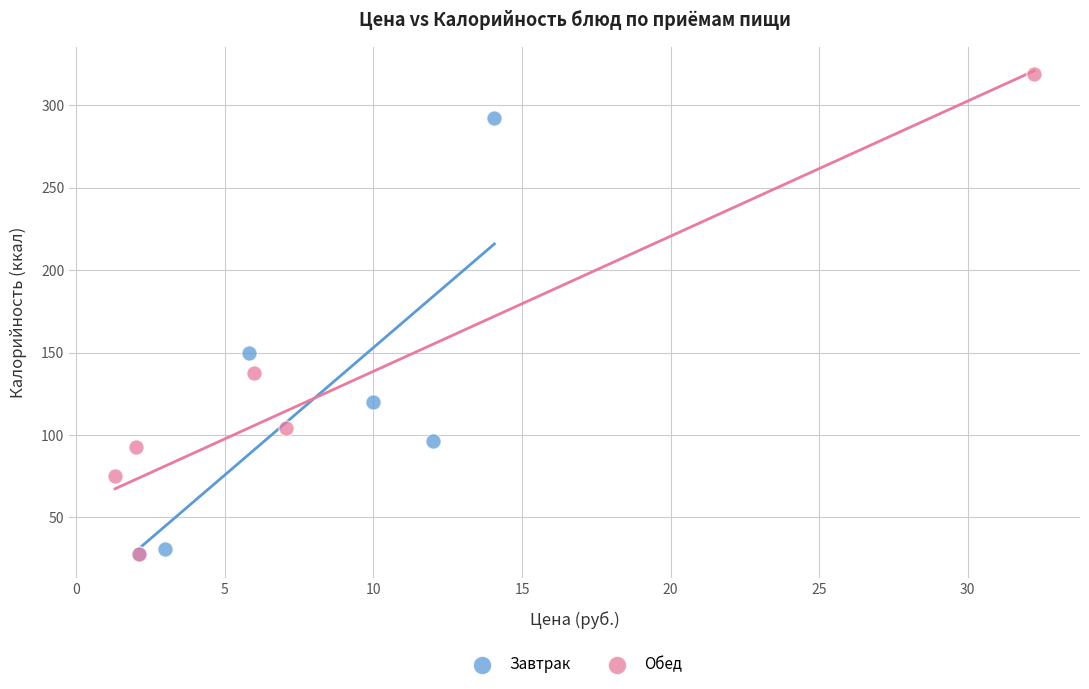

Which series contains the highest Y value?

Обед